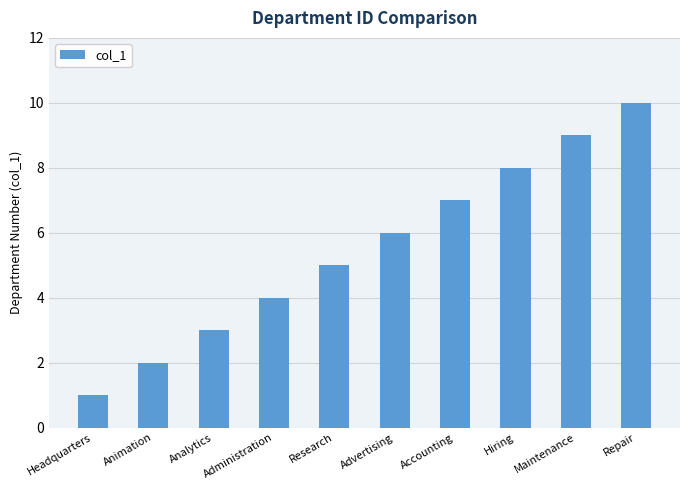

How many series are shown in this chart?

1